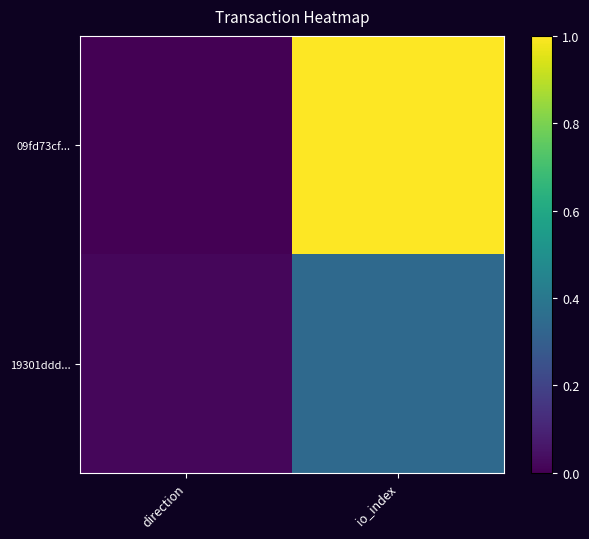

List the series in order of their overall mean, highest first.

09fd73cf..., 19301ddd...